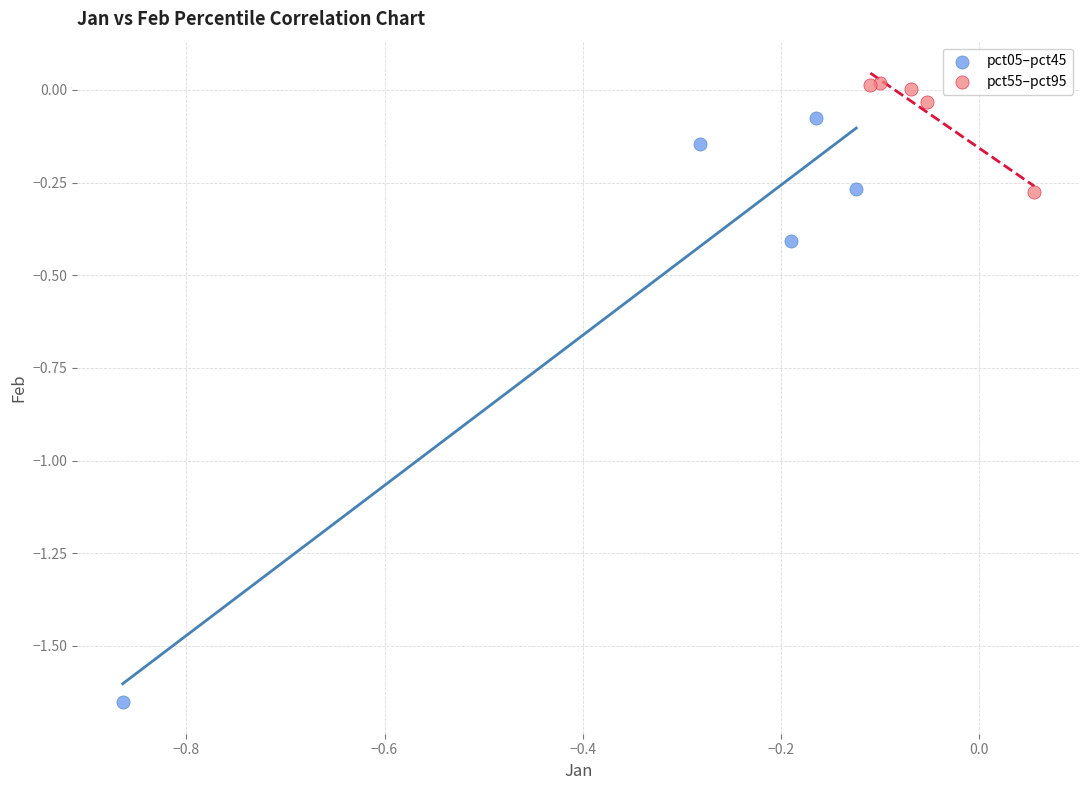

Which series contains the lowest Y value?

pct05–pct45